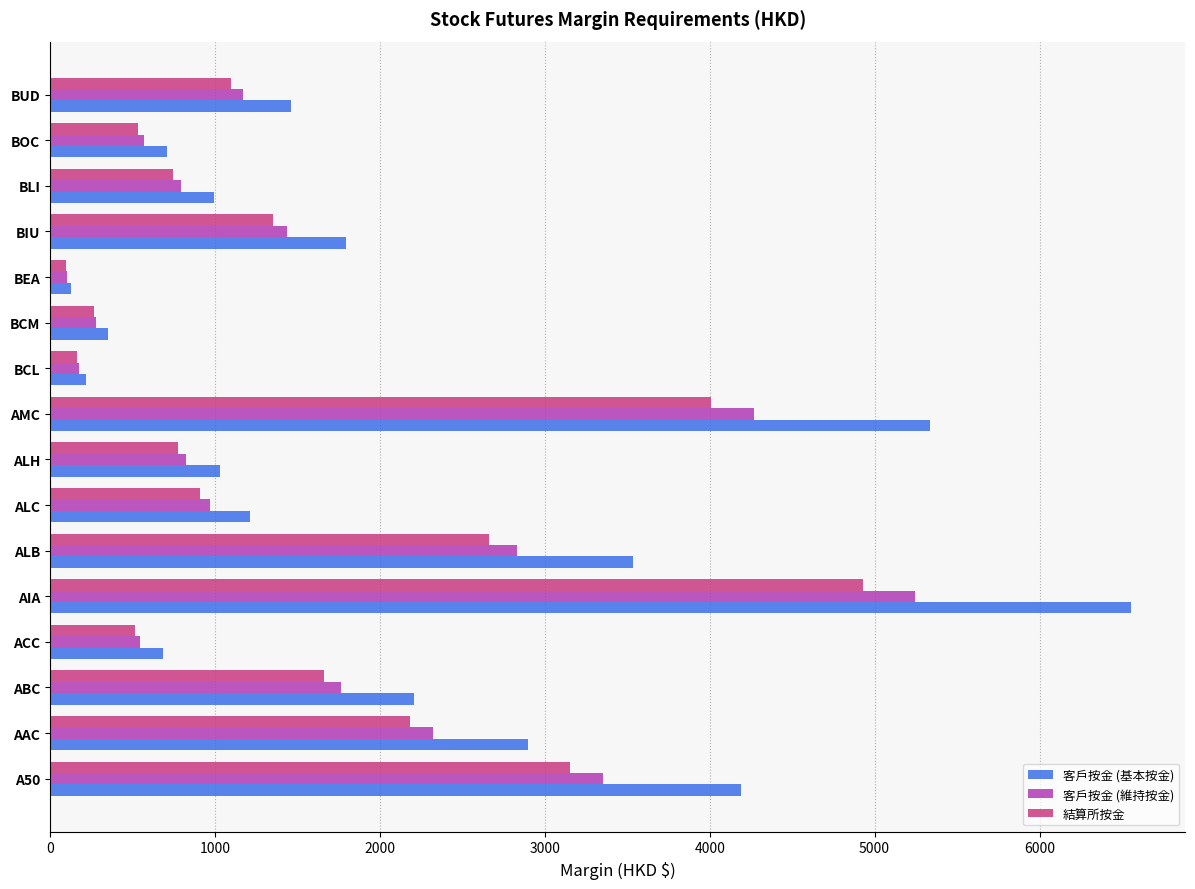

What is the average value of the 客戶按金 (維持按金) series?

1665